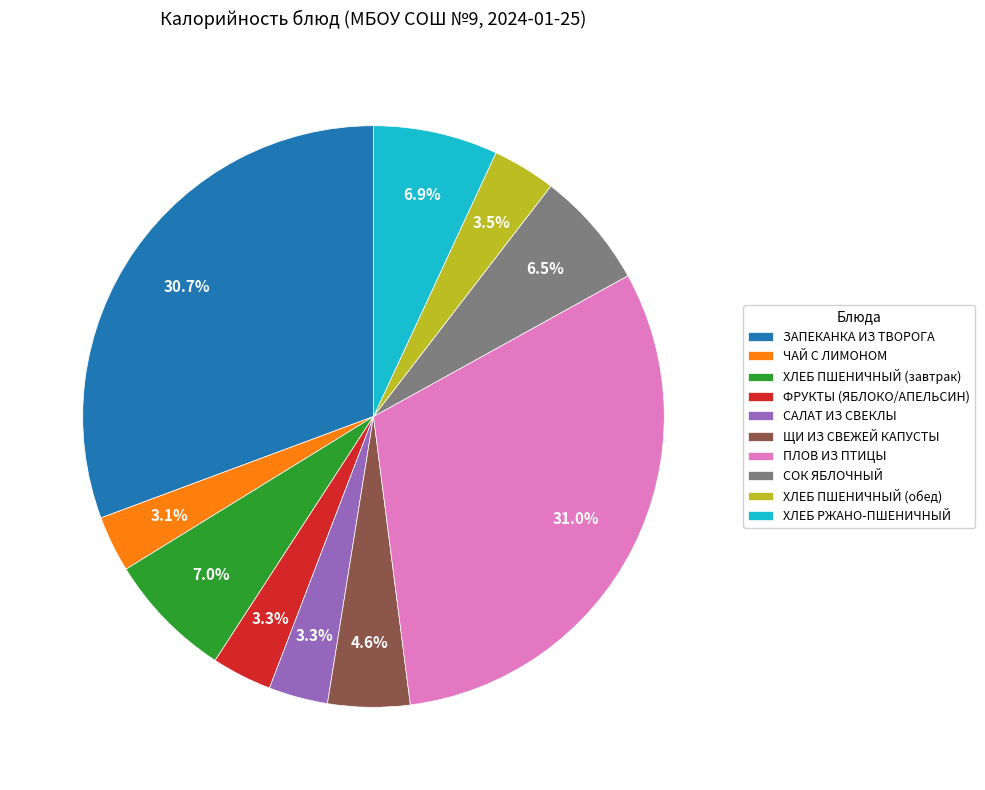

What percentage is the ЩИ ИЗ СВЕЖЕЙ КАПУСТЫ slice, to the nearest percent?

5%